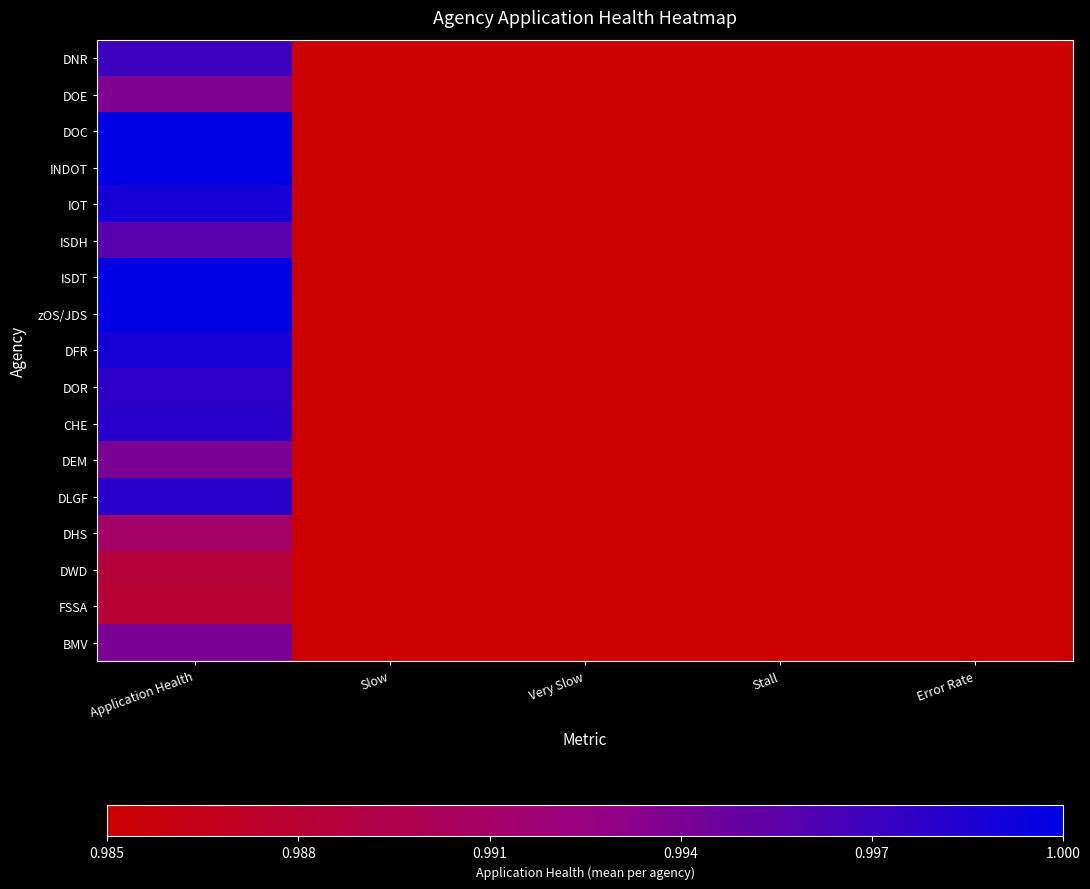

At Error Rate, list the series in order from smallest to largest.

DOC, INDOT, ISDH, ISDT, CHE, DLGF, DHS, DFR, IOT, DOR, DWD, DNR, zOS/JDS, BMV, DOE, DEM, FSSA